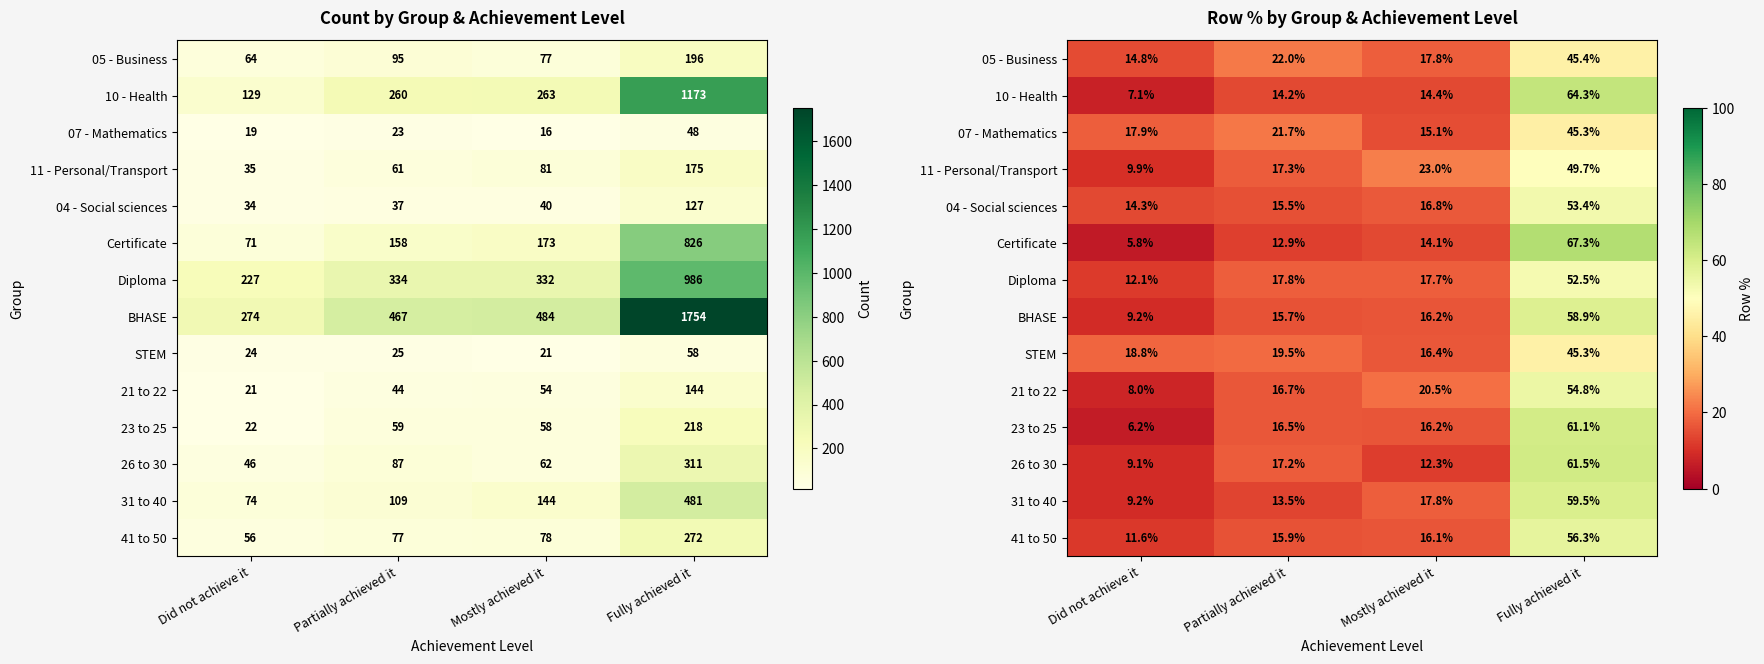

At which category is the sum across all series the highest?

Fully achieved it